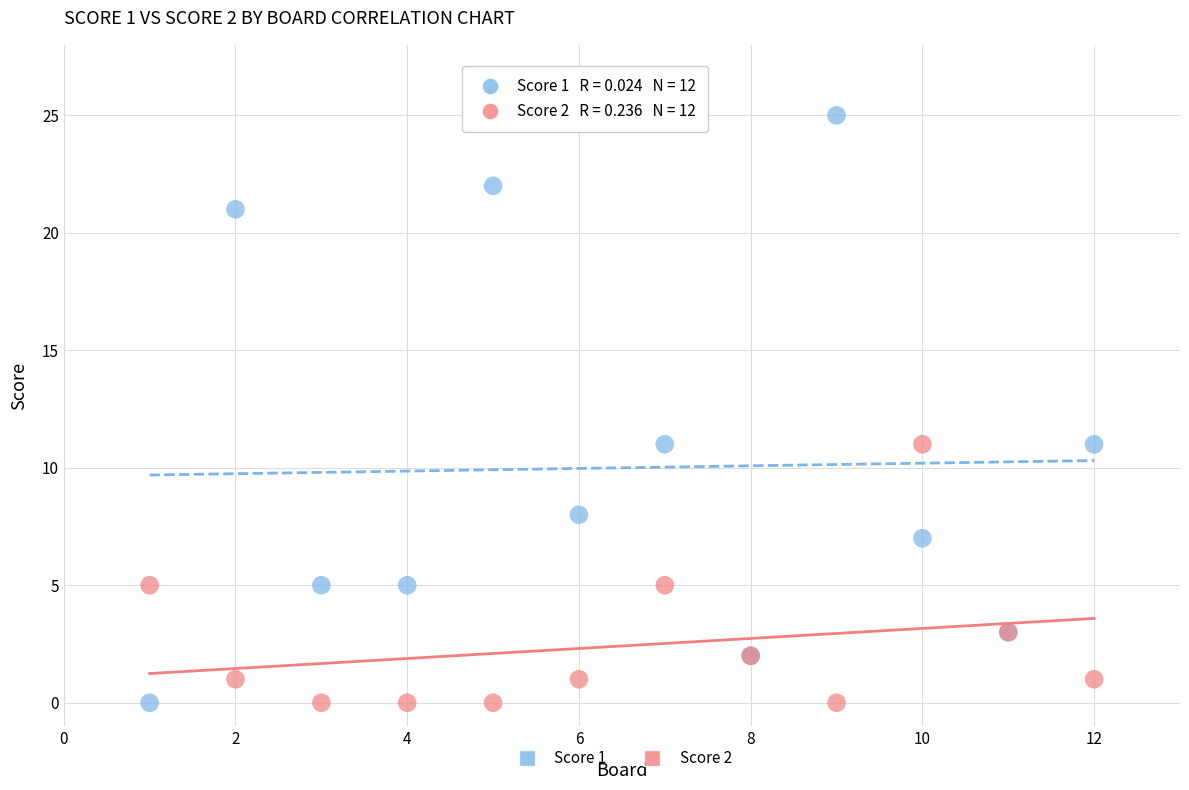

What are all the series names shown in the legend?

Score 1, Score 2